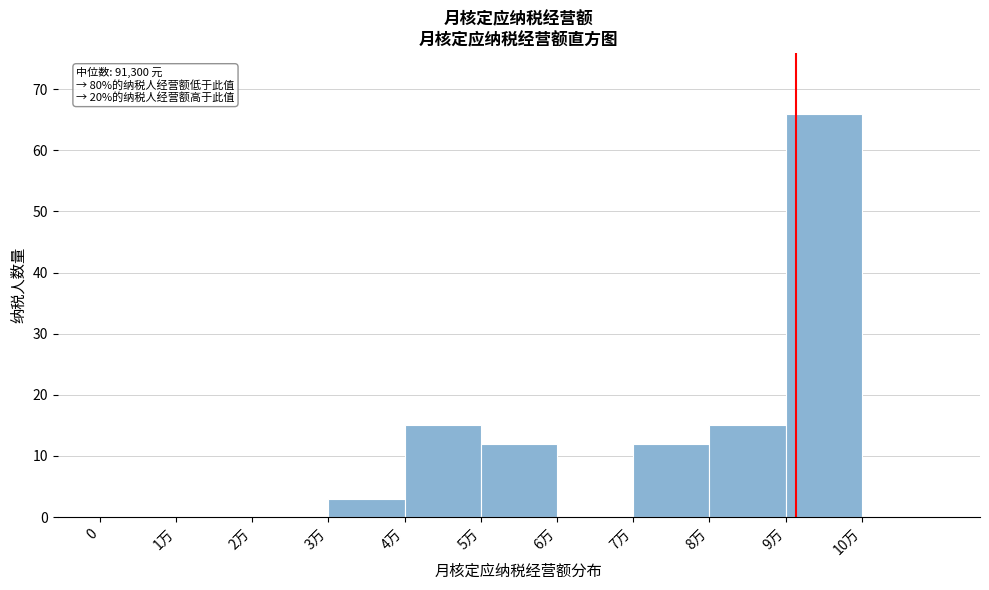

Reading left to right, transcribe all the data shown in this chart.

0=0	1万=0	2万=0	3万=3	4万=15	5万=12	6万=0	7万=12	8万=15	9万=66	10万=0